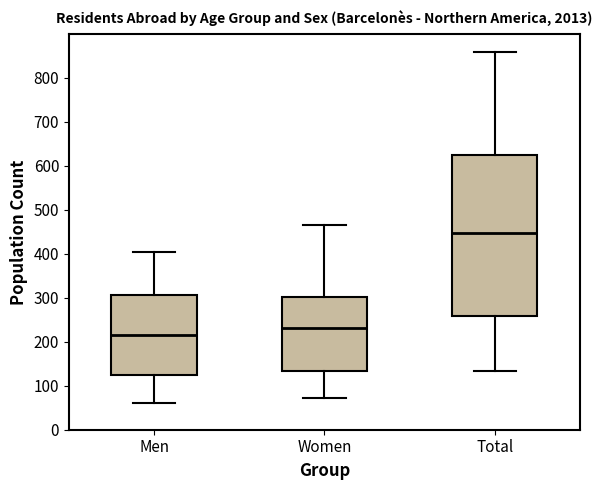

Reading left to right, read every box against the y-axis: the position of its median line, the range the box covers, and the ends of its whiskers. The values are not printed on the chart, so give them approximately, as read against the axis.

Men: median 220, box 120 to 310, whiskers 60 to 400
Women: median 230, box 130 to 300, whiskers 70 to 460
Total: median 450, box 260 to 620, whiskers 130 to 860